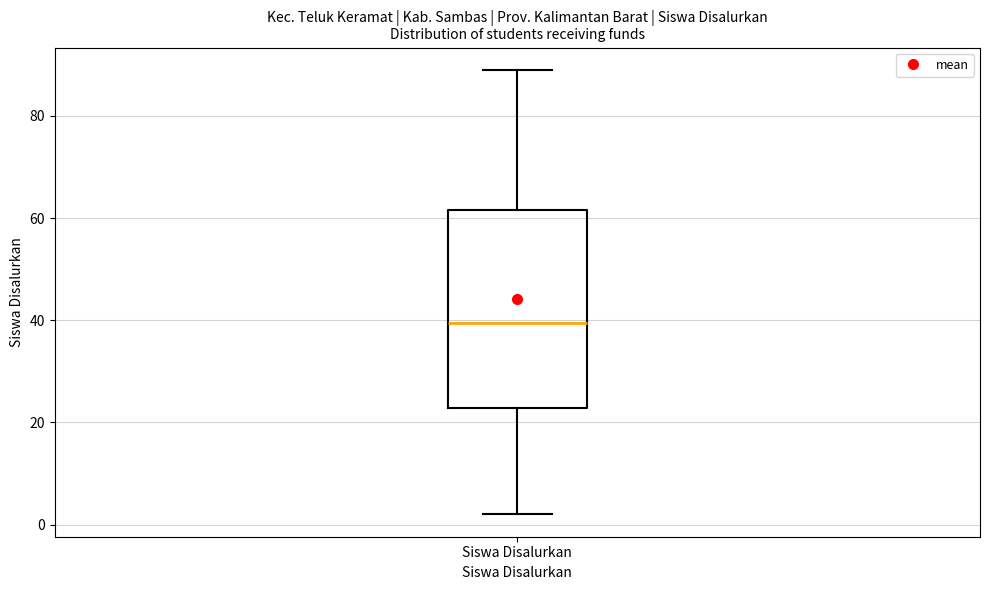

Where is the upper edge of the box for Siswa Disalurkan on the y-axis? The values are not printed on the chart, so give them approximately, as read against the axis.

62